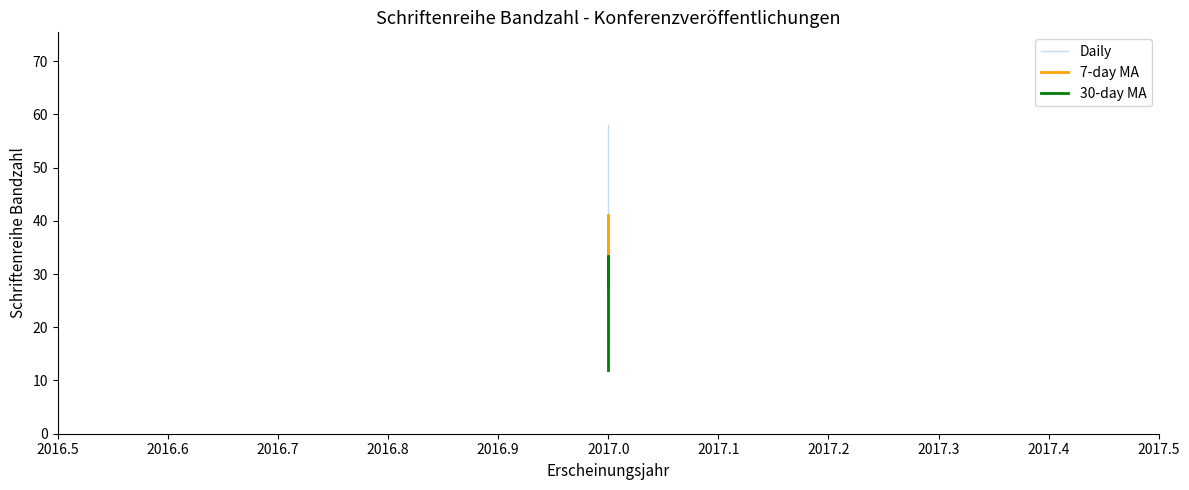

True or false: 7-day MA has a value of 20.2 at 2017.0.

False